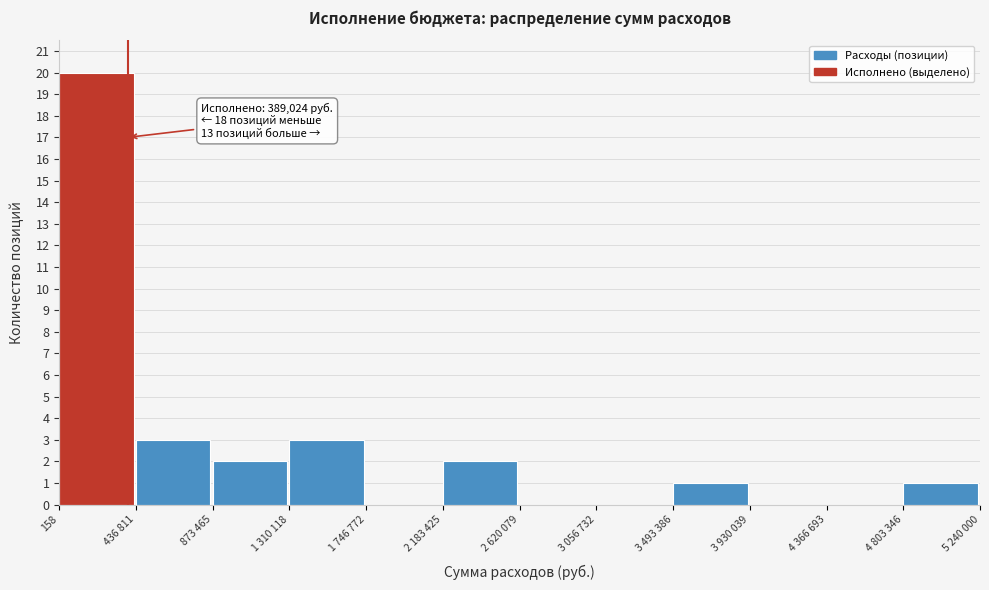

Reading left to right, extract all data points from this chart.

158=20	436 811=3	873 465=2	1 310 118=3	1 746 772=0	2 183 425=2	2 620 079=0	3 056 732=0	3 493 386=1	3 930 039=0	4 366 693=0	4 803 346=1